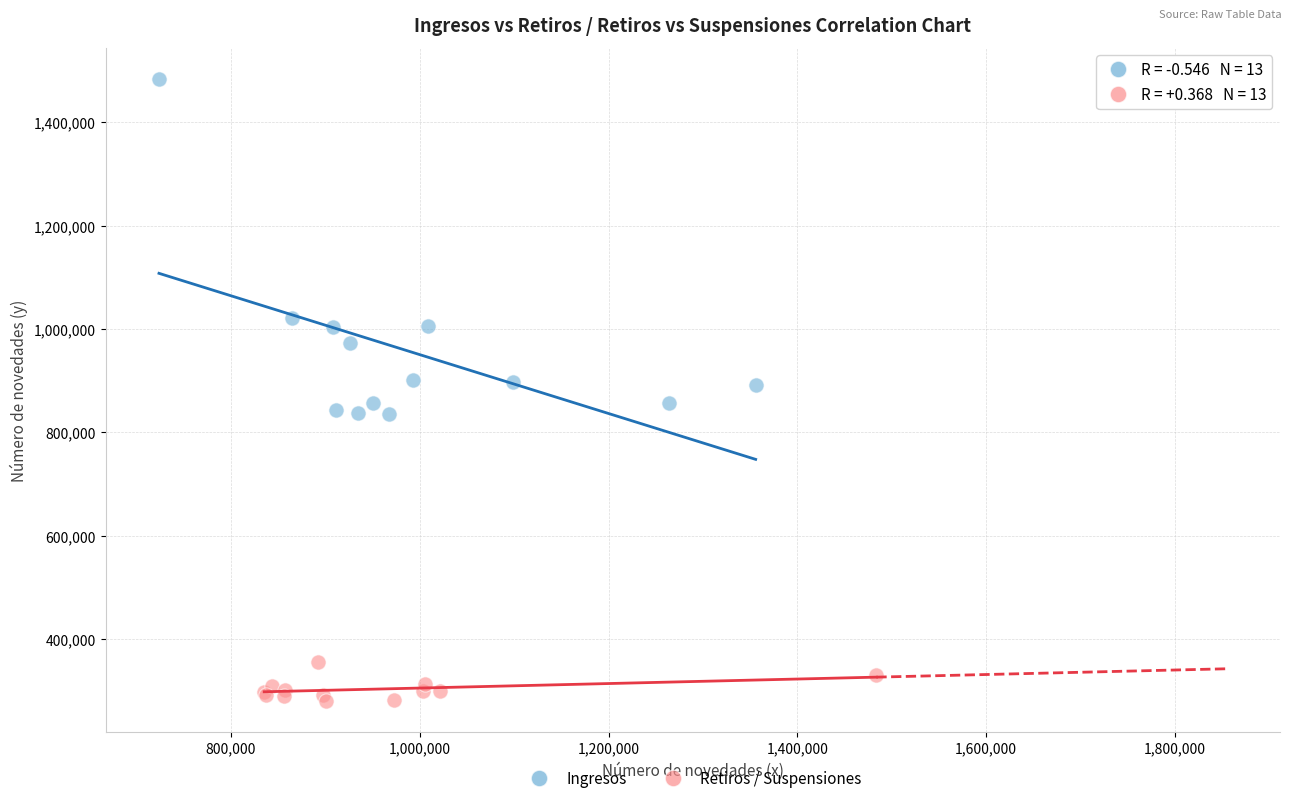

Which series contains the lowest Y value?

Retiros / Suspensiones